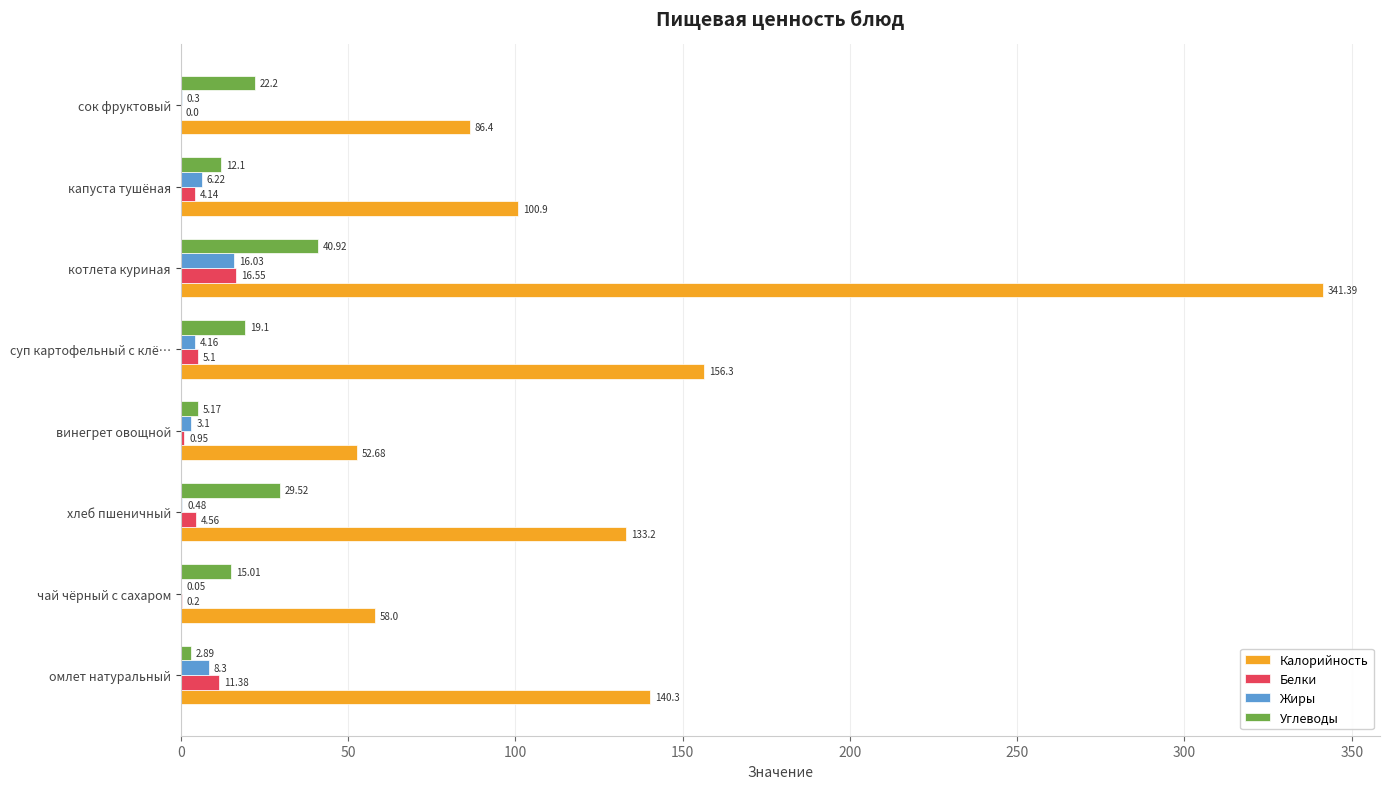

At which label is Белки closest to 8?

суп картофельный с клё…